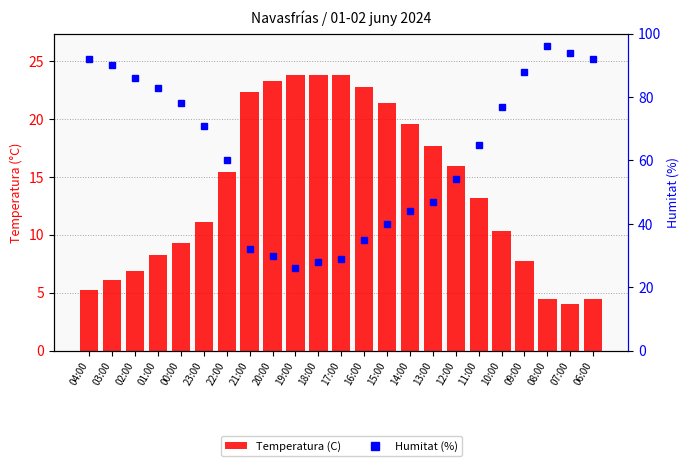

Which label corresponds to the largest value in the chart?

08:00